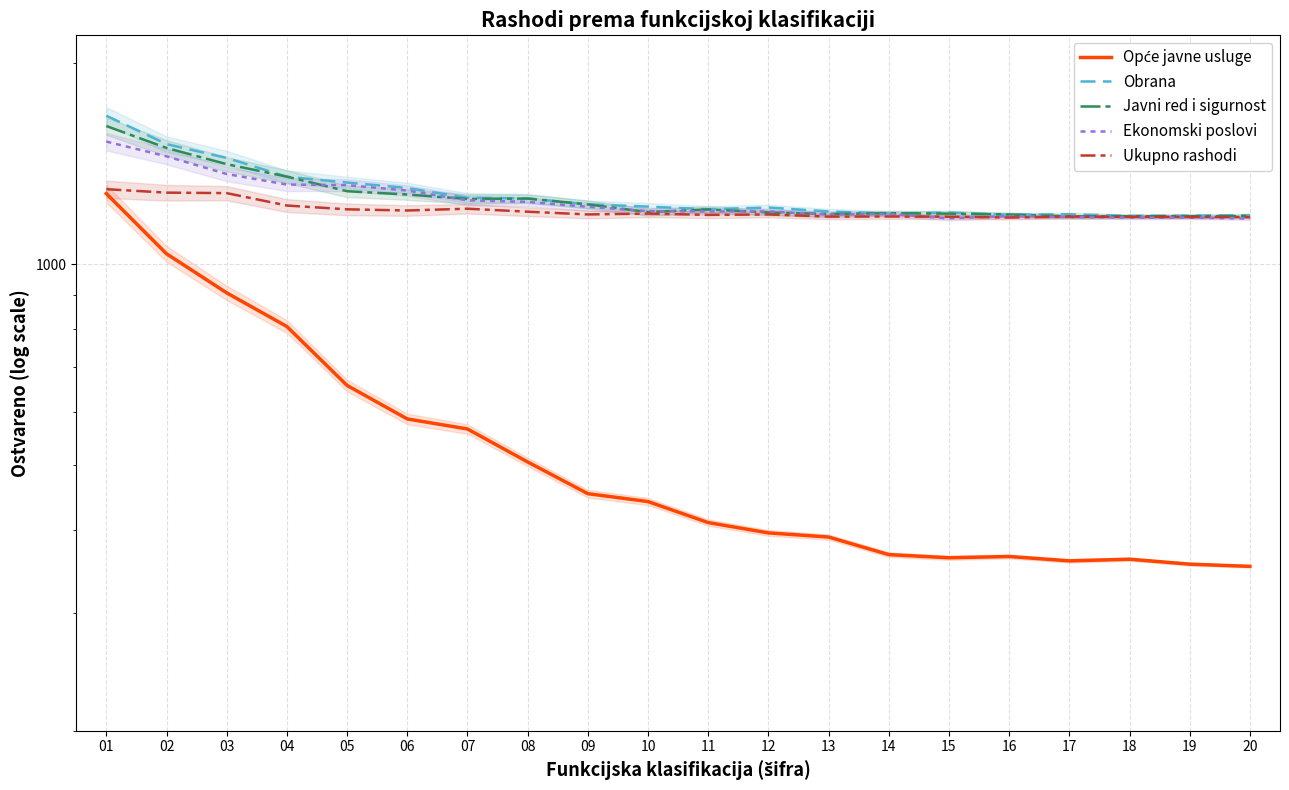

True or false: Javni red i sigurnost and Ukupno rashodi intersect in this chart.

False